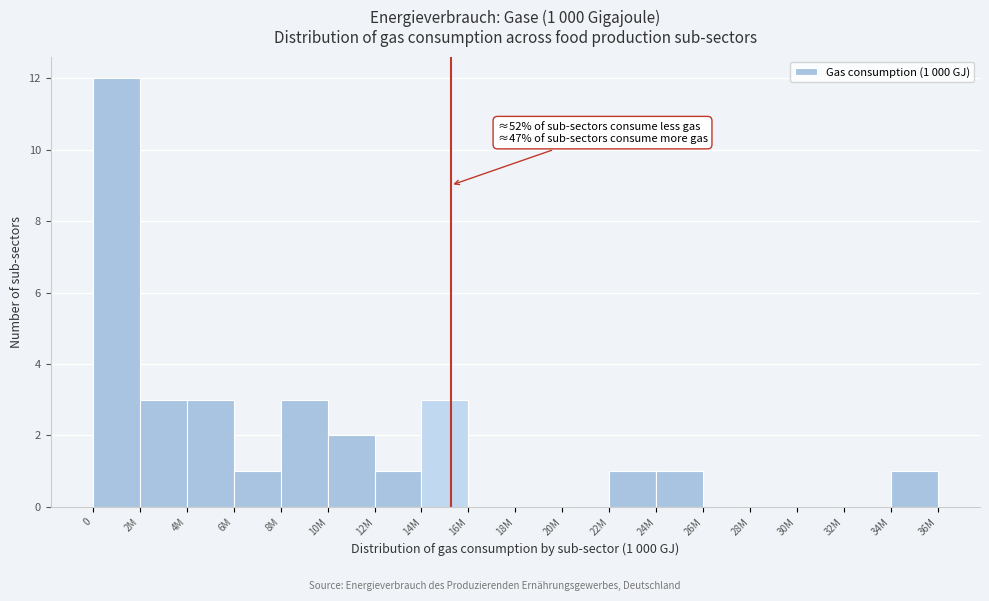

Reading left to right, list all the values displayed in this chart.

0=12	2M=3	4M=3	6M=1	8M=3	10M=2	12M=1	14M=3	16M=0	18M=0	20M=0	22M=1	24M=1	26M=0	28M=0	30M=0	32M=0	34M=1